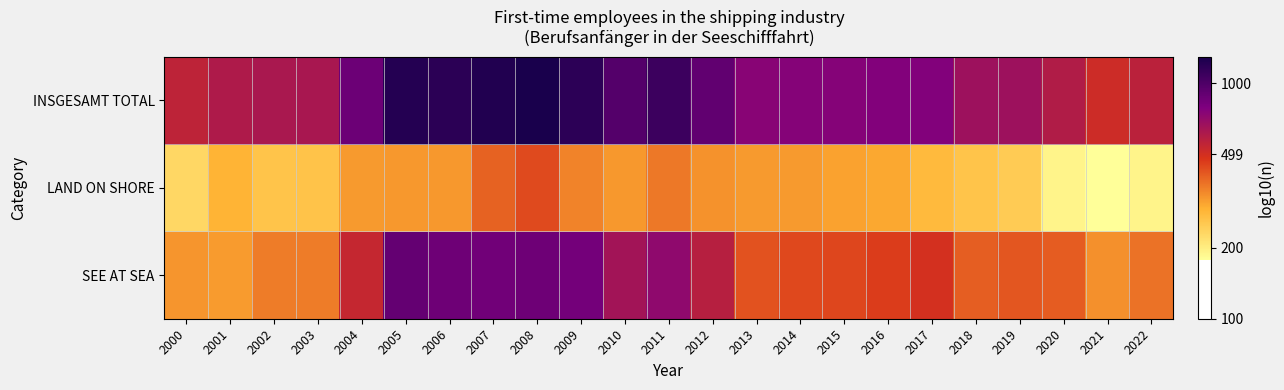

What is the smallest value displayed?

2.3